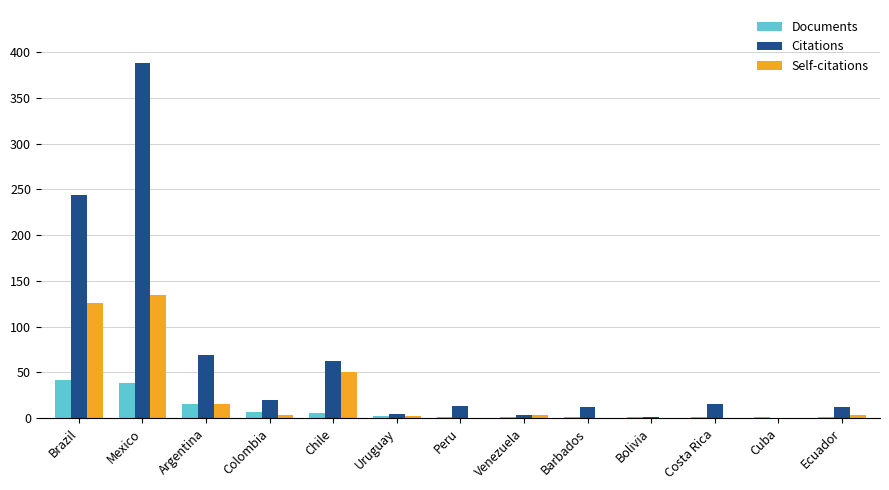

At which category does the chart reach its peak across all series?

Mexico